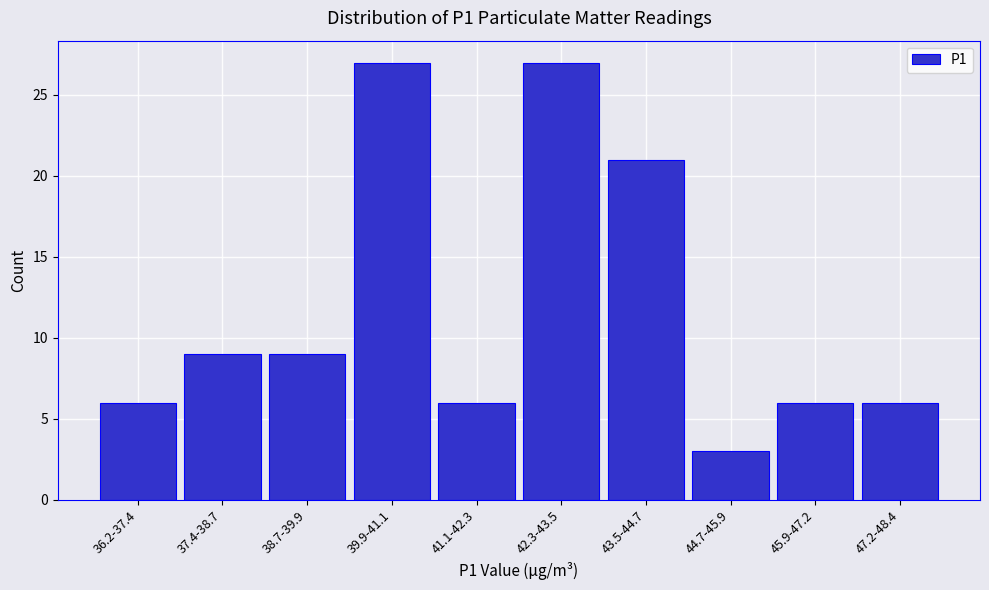

Reading left to right, what are all the values shown in this chart?

36.2-37.4=6	37.4-38.7=9	38.7-39.9=9	39.9-41.1=27	41.1-42.3=6	42.3-43.5=27	43.5-44.7=21	44.7-45.9=3	45.9-47.2=6	47.2-48.4=6